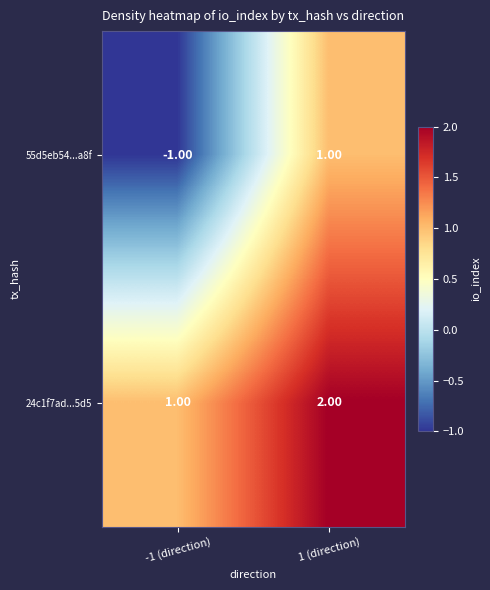

List the series in order of their peak value, lowest first.

55d5eb54...a8f, 24c1f7ad...5d5